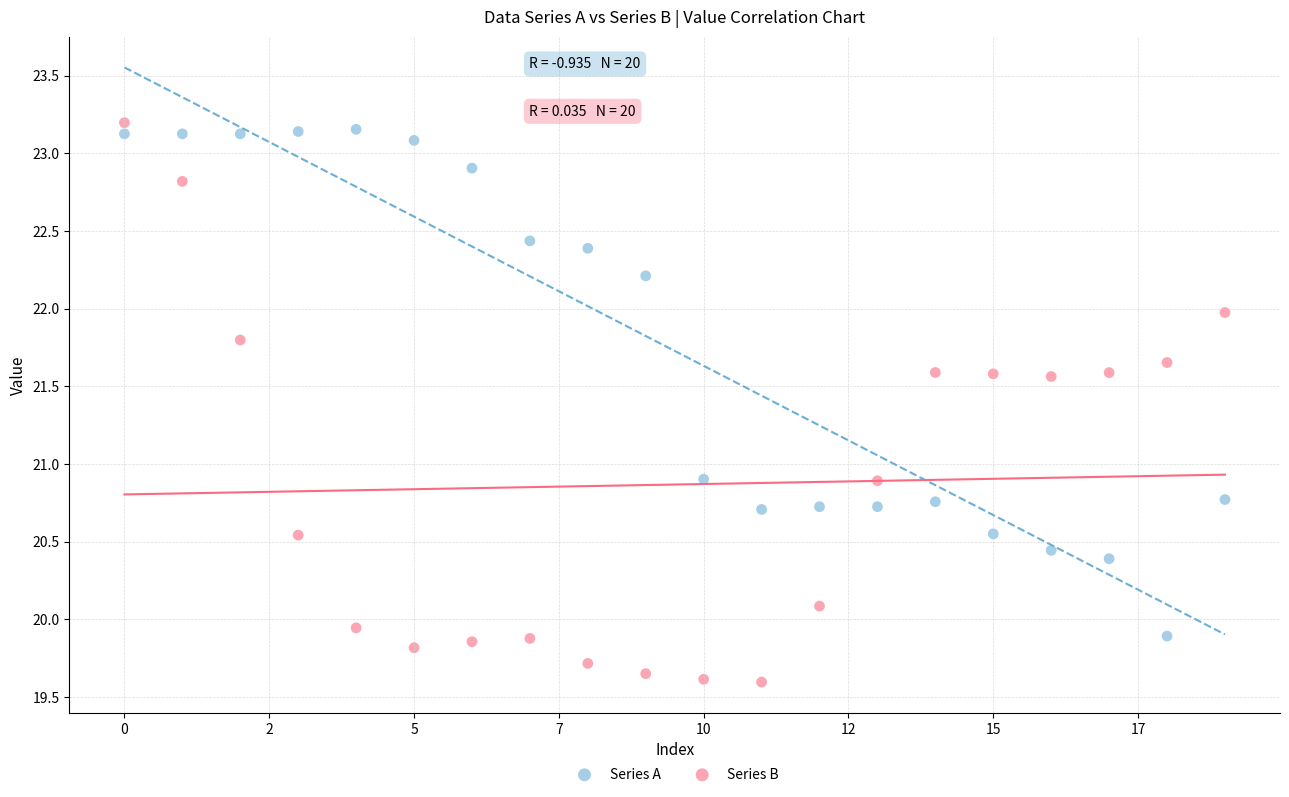

Which series has the widest spread of Y values?

Series B